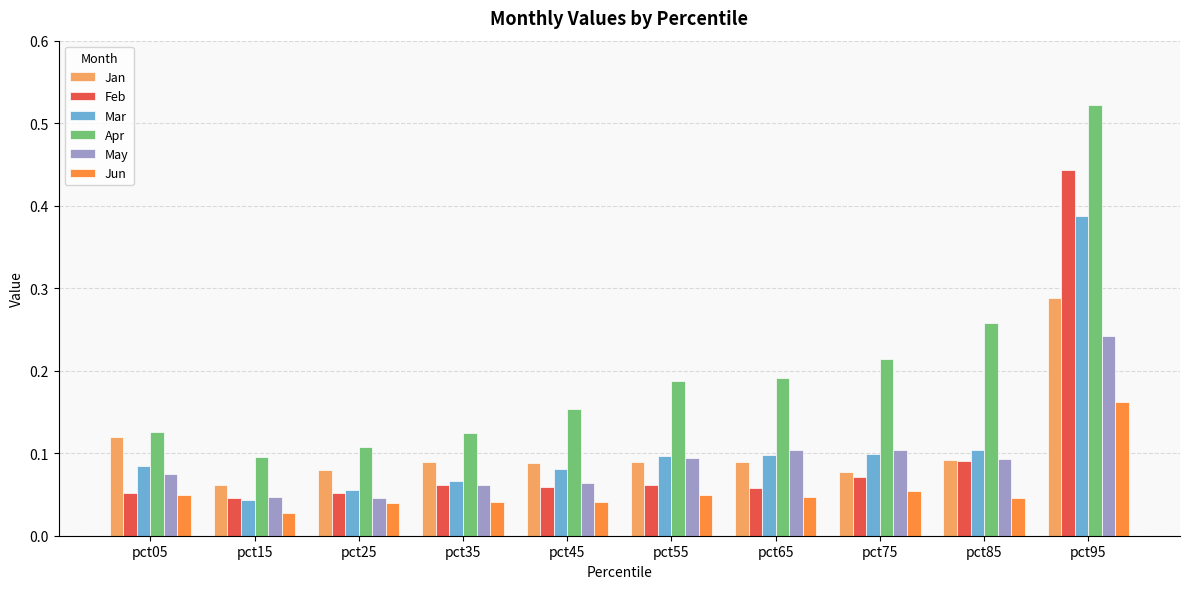

How many May values are between 0 and 1?

10